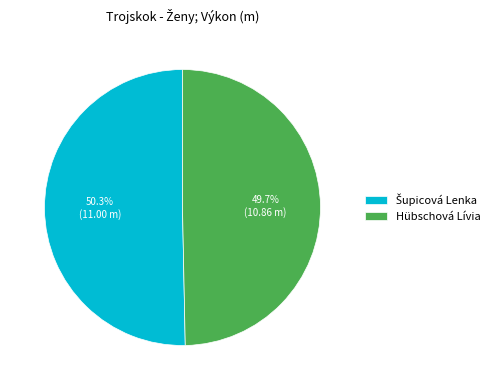

Does Hübschová Lívia represent more than half of the total?

No